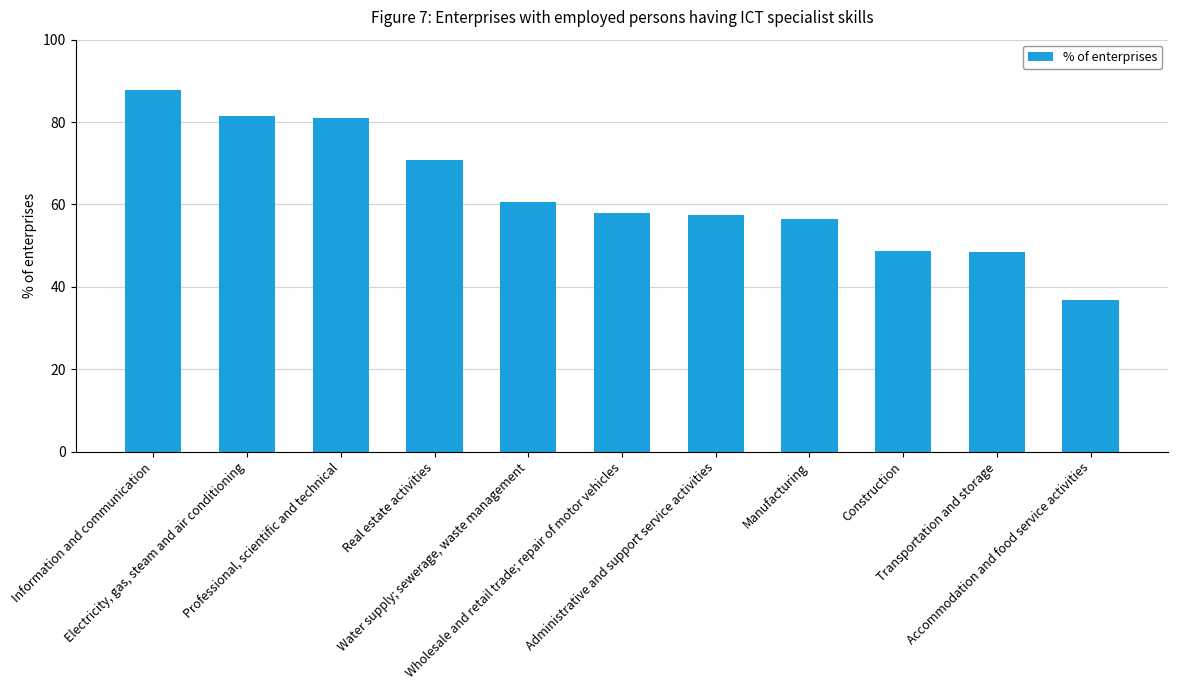

The chart shows a value of 57.4 at Administrative and support service activities. True or false?

True